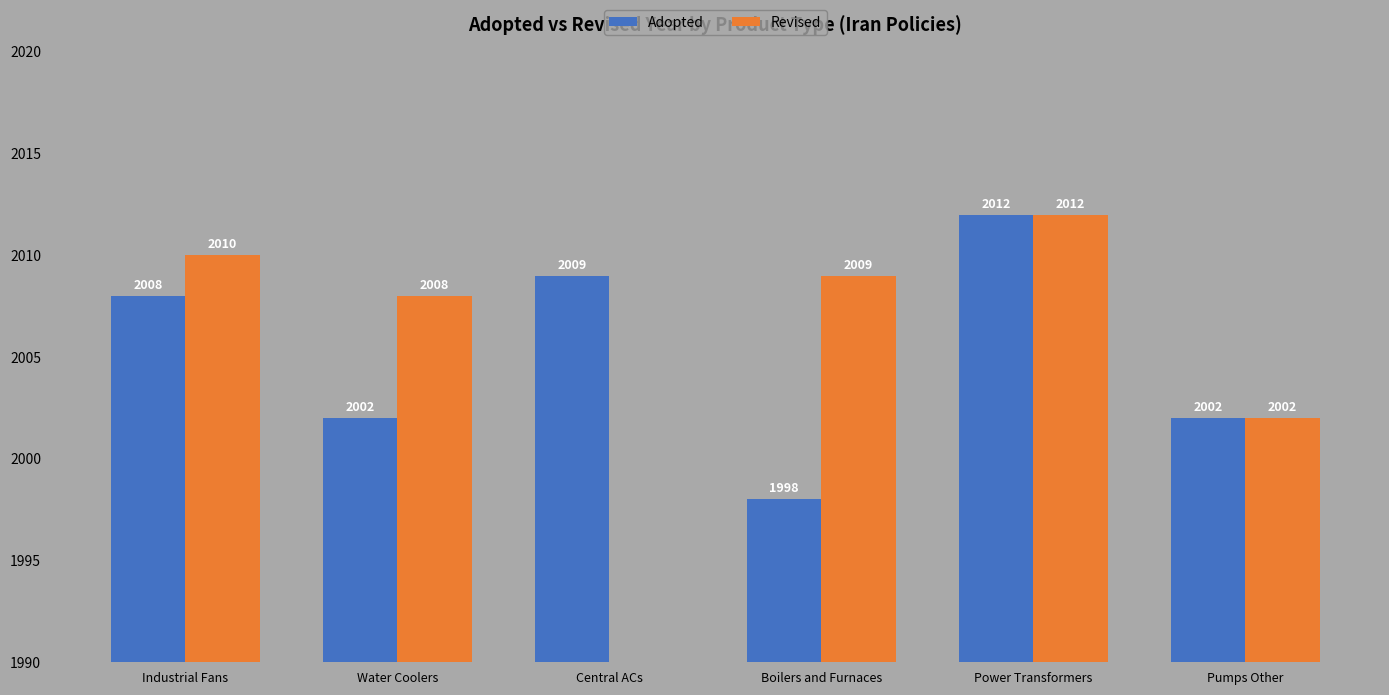

Which series has the largest total across all categories?

Adopted